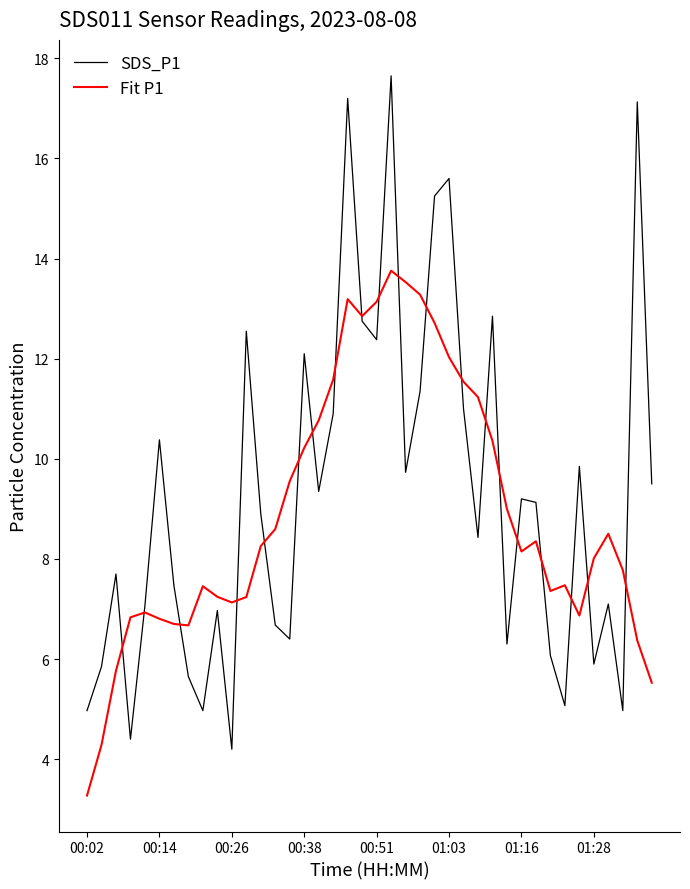

Which series has the widest spread of values?

SDS_P1